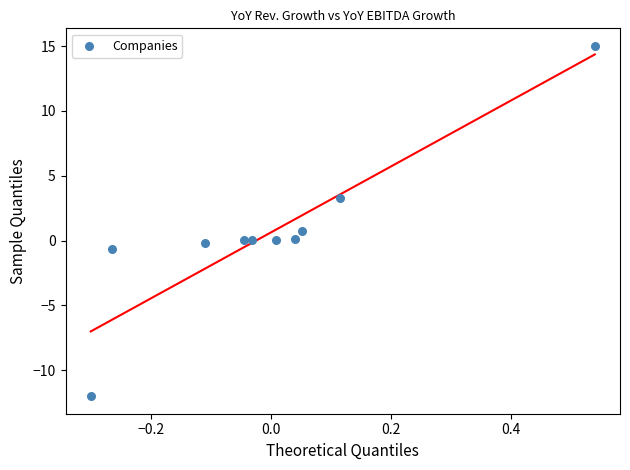

What is the range of Y values (max minus min)?

27.0